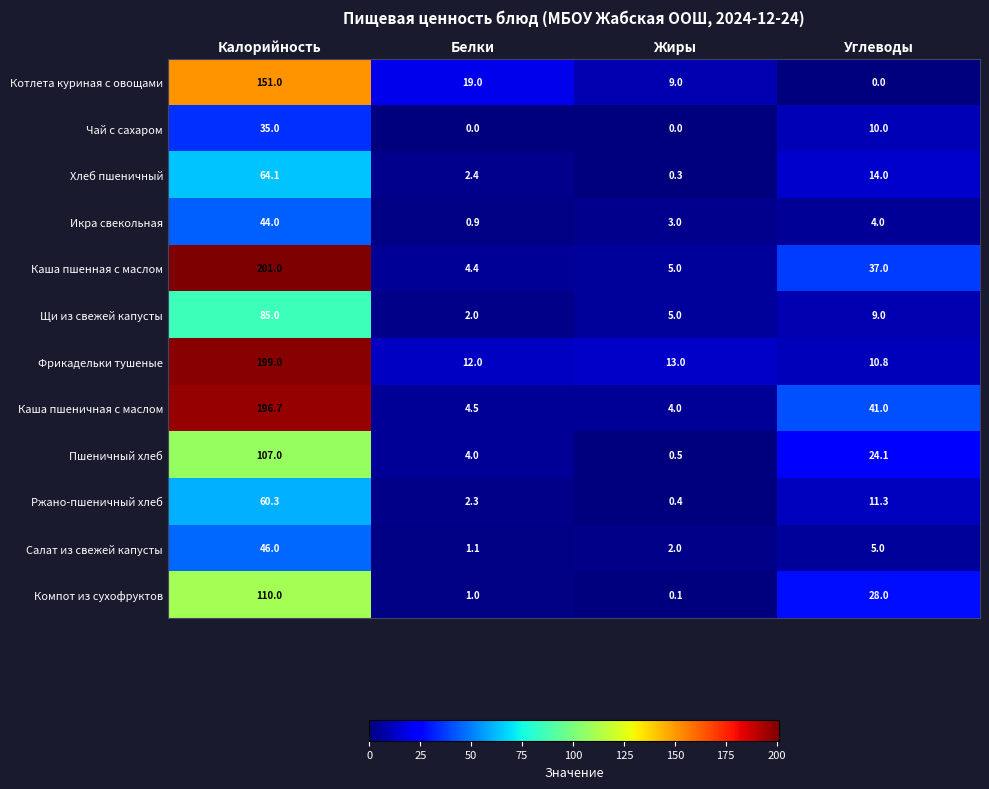

What is the total value across all series at Калорийность?

1299.1